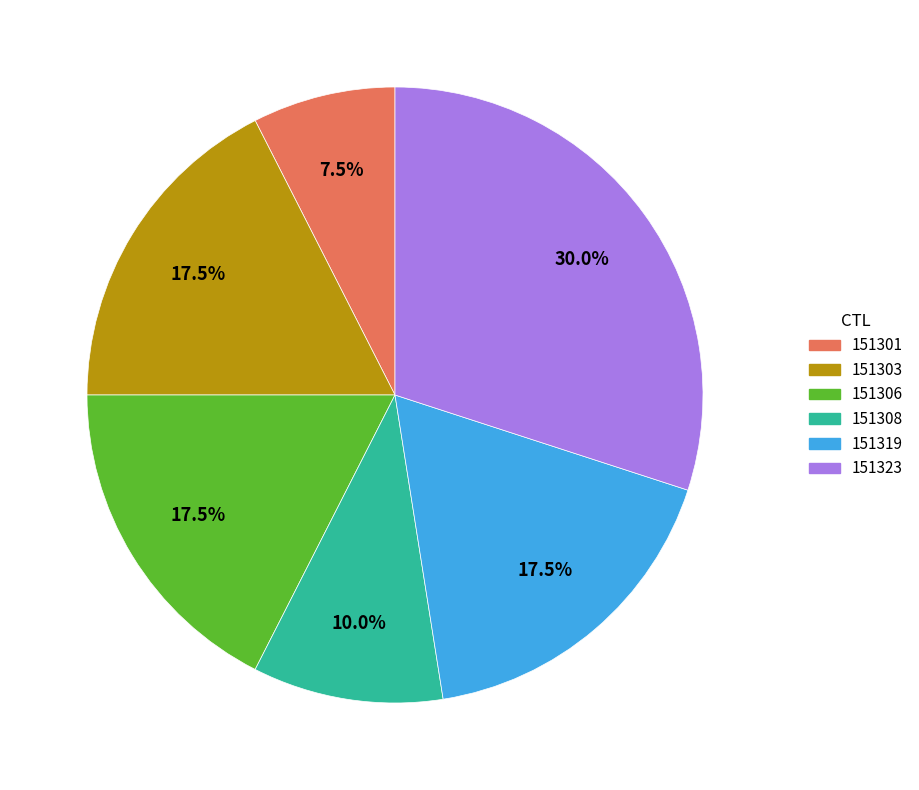

Is the sum of 151319 and 151308 greater than half?

No